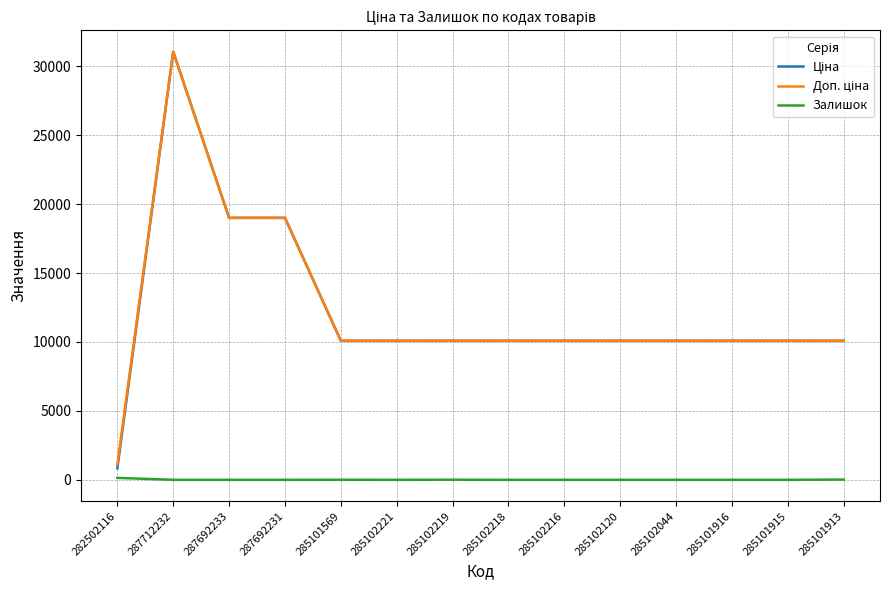

Is it true that Залишок equals 5.0 at 285102219?

True